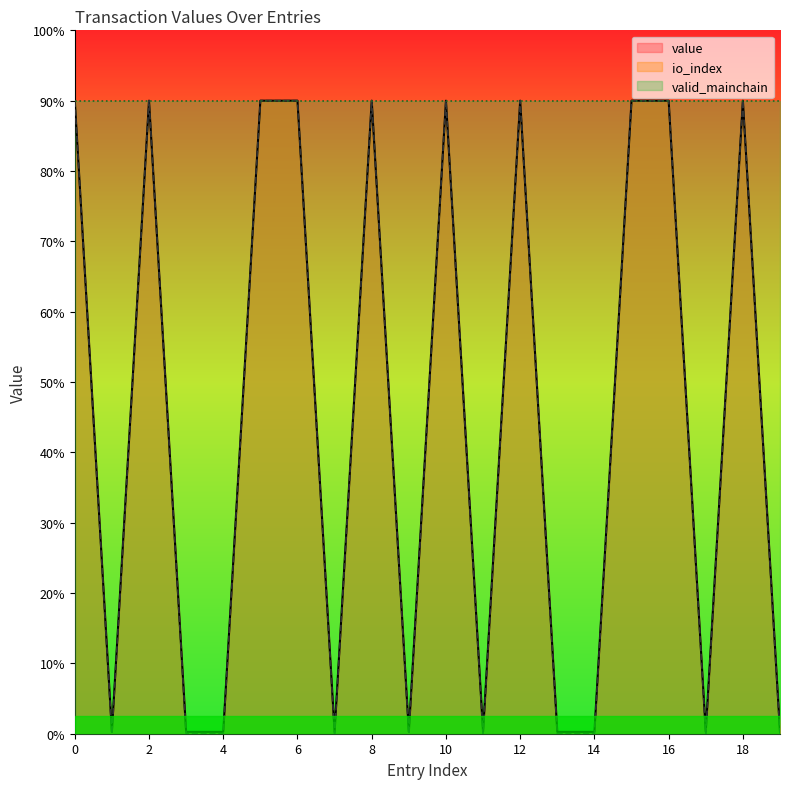

Reading right to left, what are all the values shown in this chart?

io_index: 0.1	18.0	0.1	18.0	18.0	0.1	0.1	18.0	0.1	18.0	0.1	18.0	0.1	18.0	18.0	0.1	0.1	18.0	0.1	18.0
value: 0.0	18.0	0.0	18.0	18.0	0.0	0.0	18.0	0.0	18.0	0.0	18.0	0.0	18.0	18.0	0.0	0.0	18.0	0.0	18.0